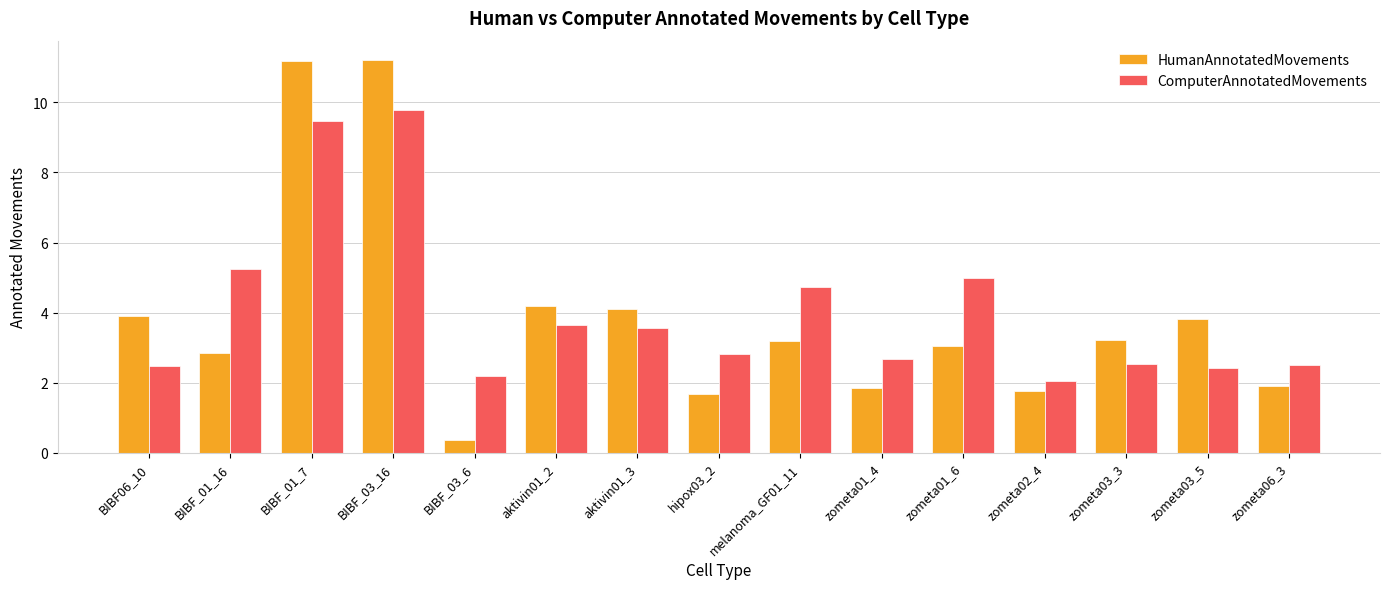

What is the sum of the ComputerAnnotatedMovements values at BIBF_03_6 and zometa01_4?

4.9